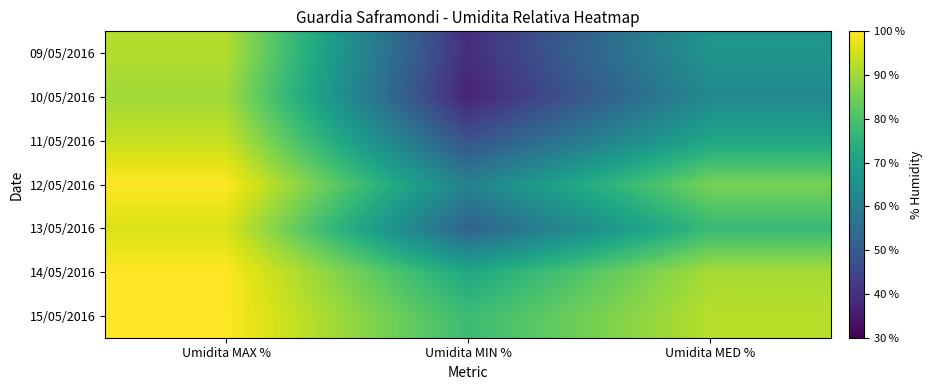

What is the total value across all series at Umidita MIN %?

387.0